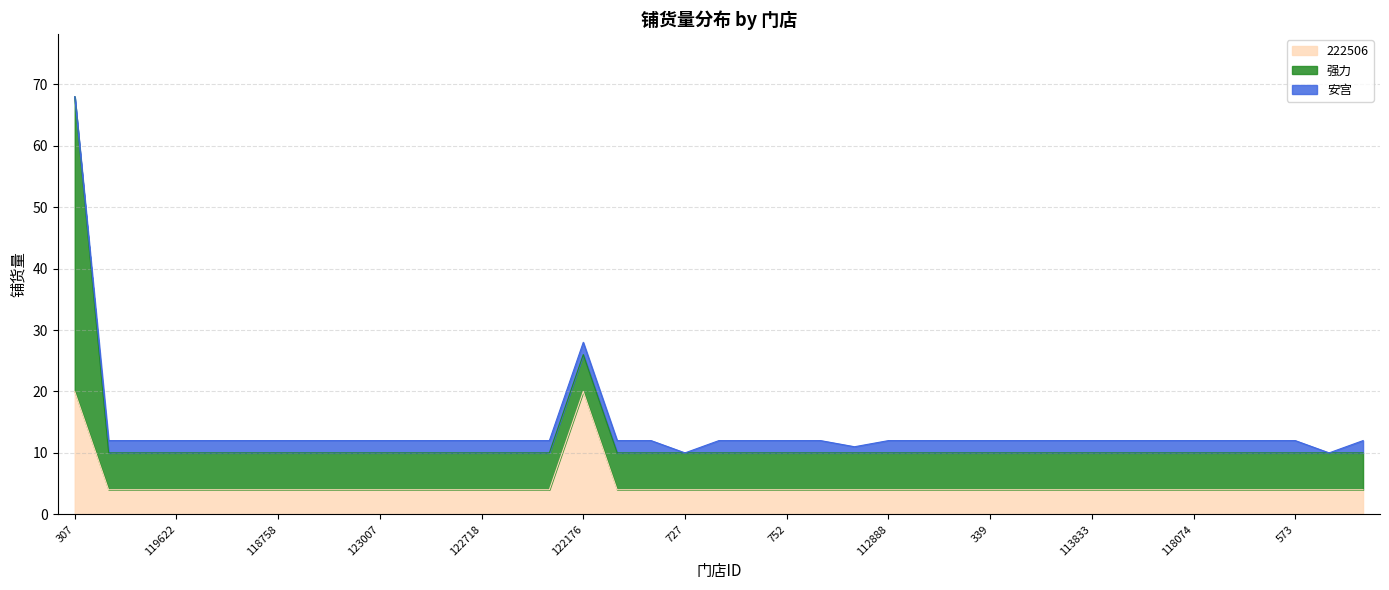

List the series in order of their peak value, lowest first.

安宫, 222506, 强力